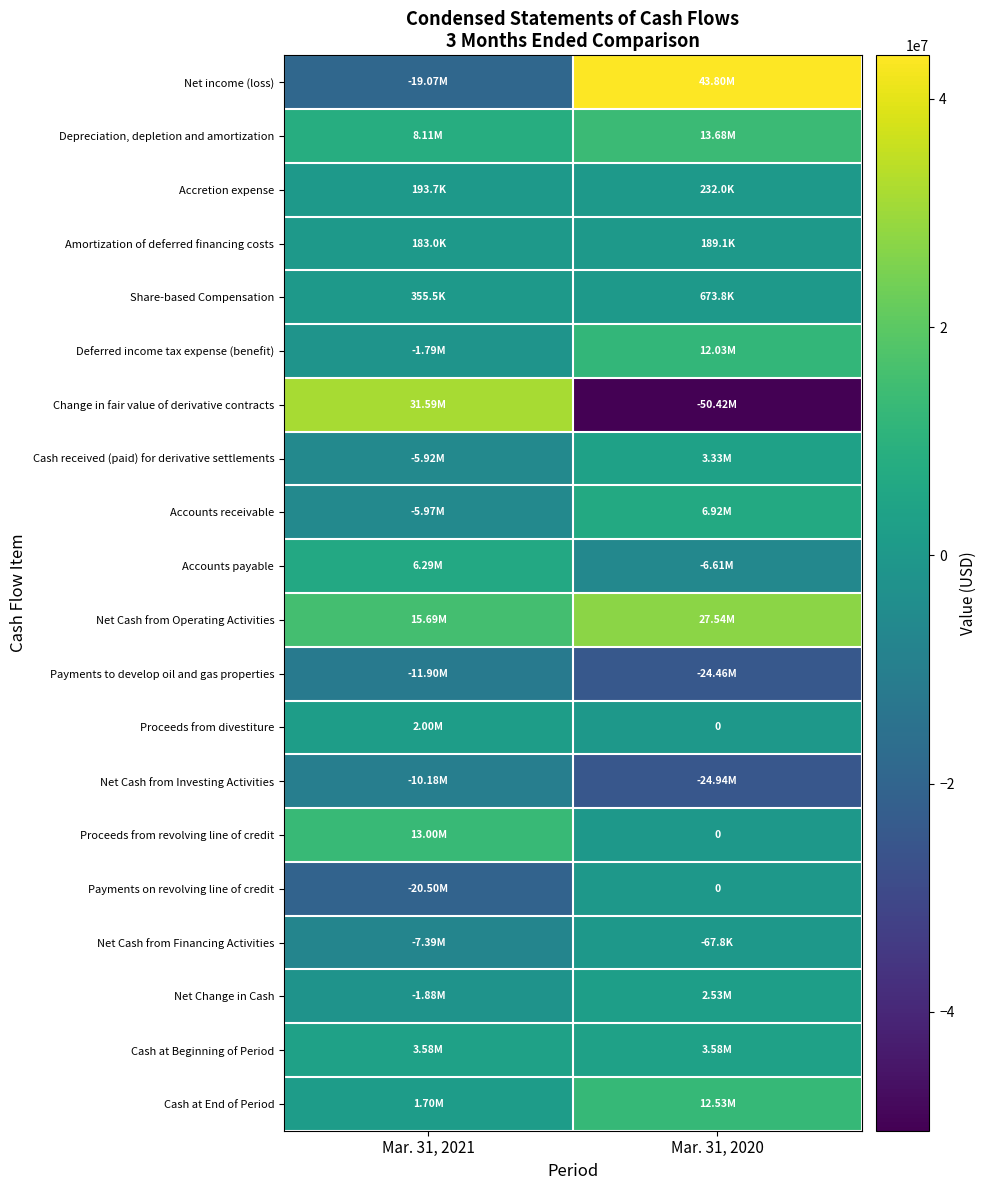

Count the number of data series in this chart.

20